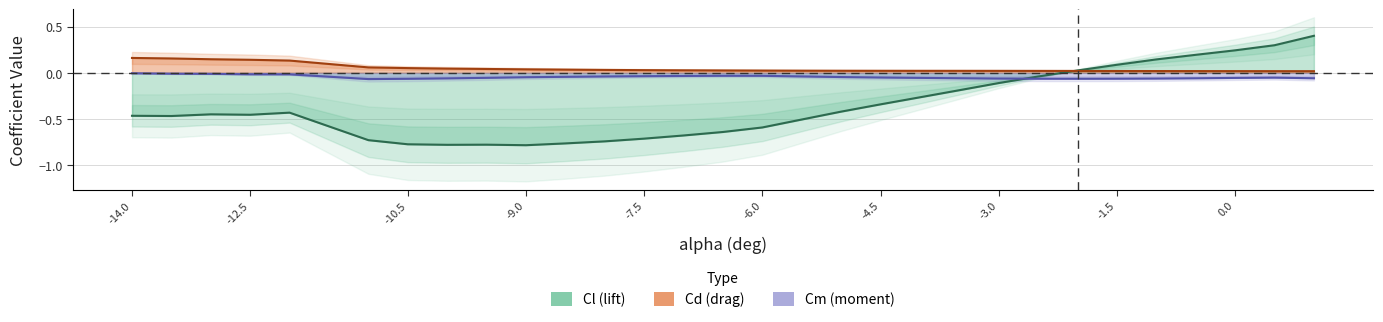

Which series has the widest spread of values?

Cl